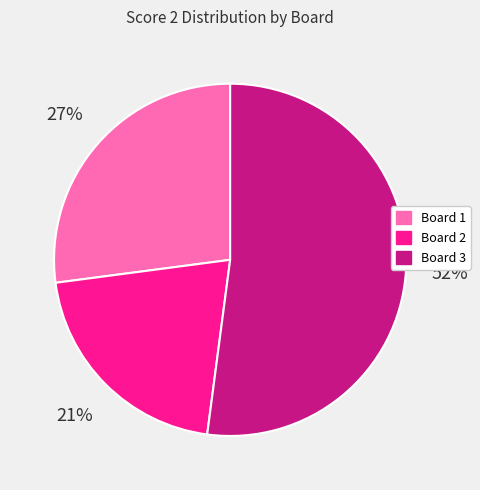

What percentage is the Board 2 slice, to the nearest percent?

21%